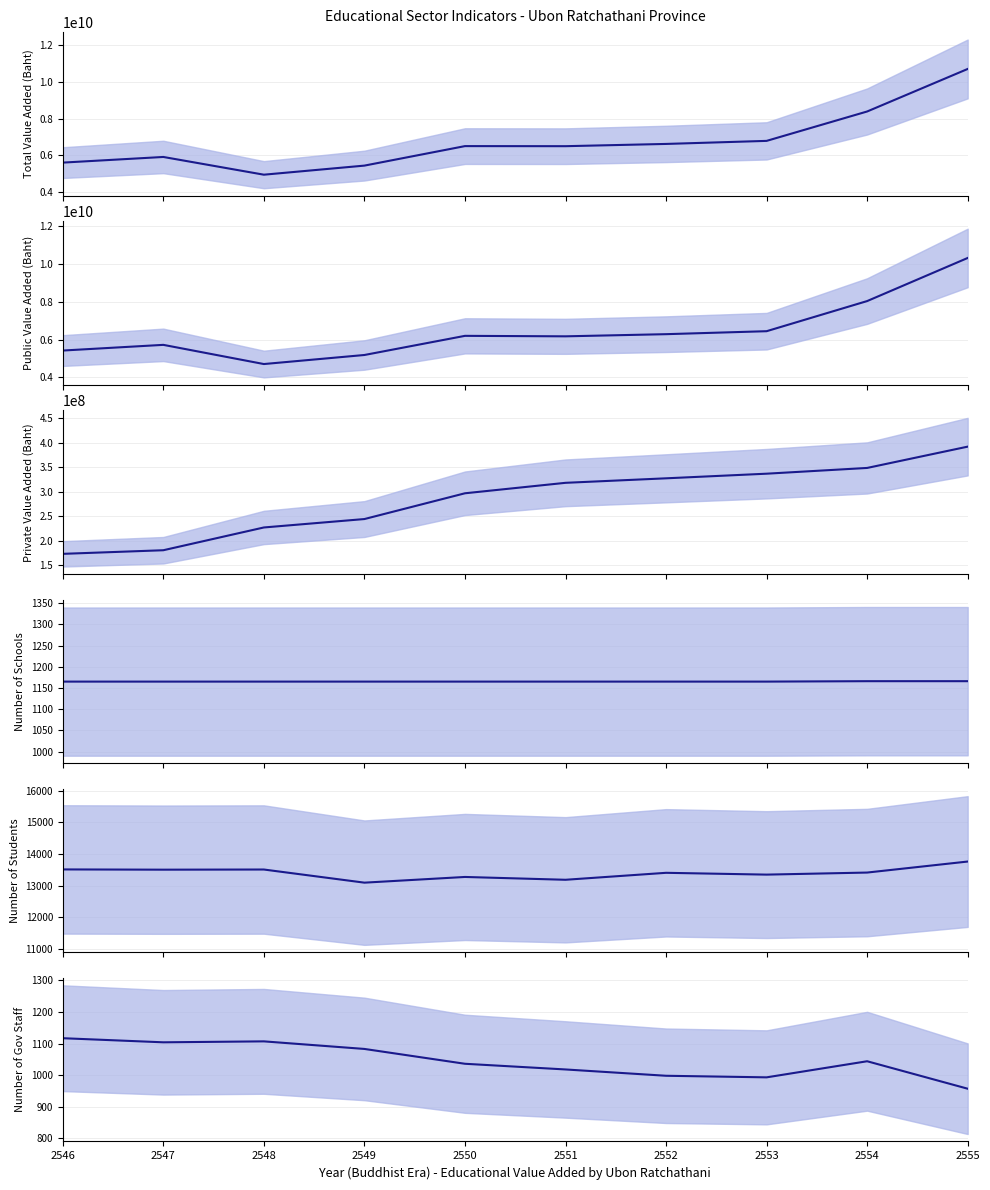

What is the difference between the second highest and second lowest values in the Private Value Added series?

167976480.0